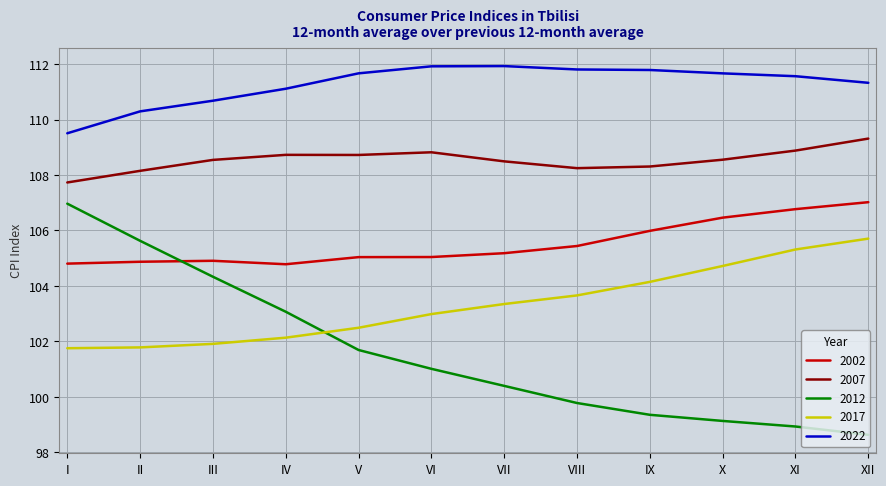

In 2002, how many points are lower than both neighbors (excluding endpoints)?

1